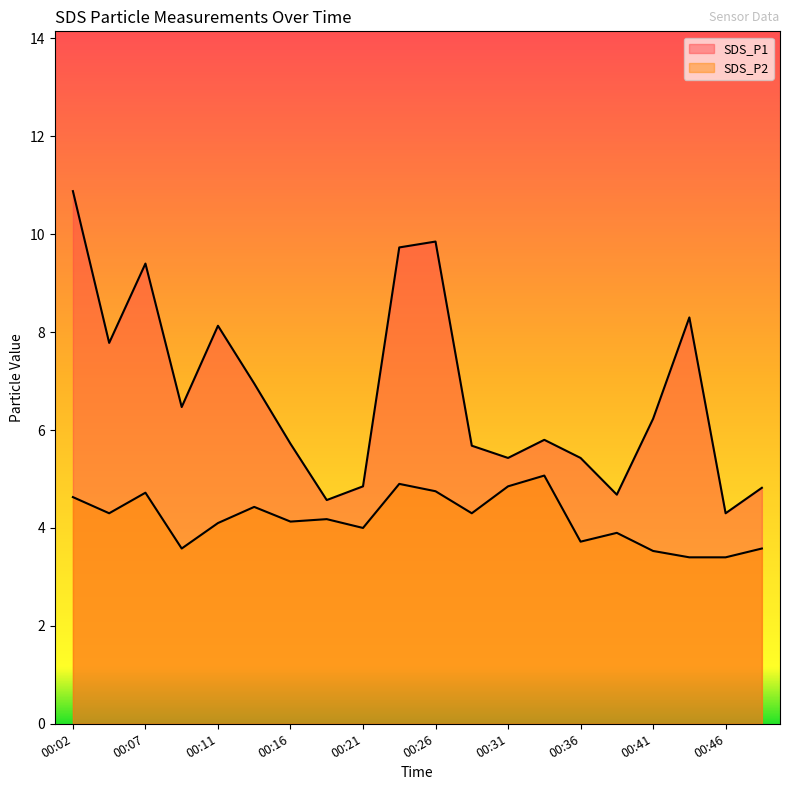

What is the minimum value for SDS_P1?

4.3